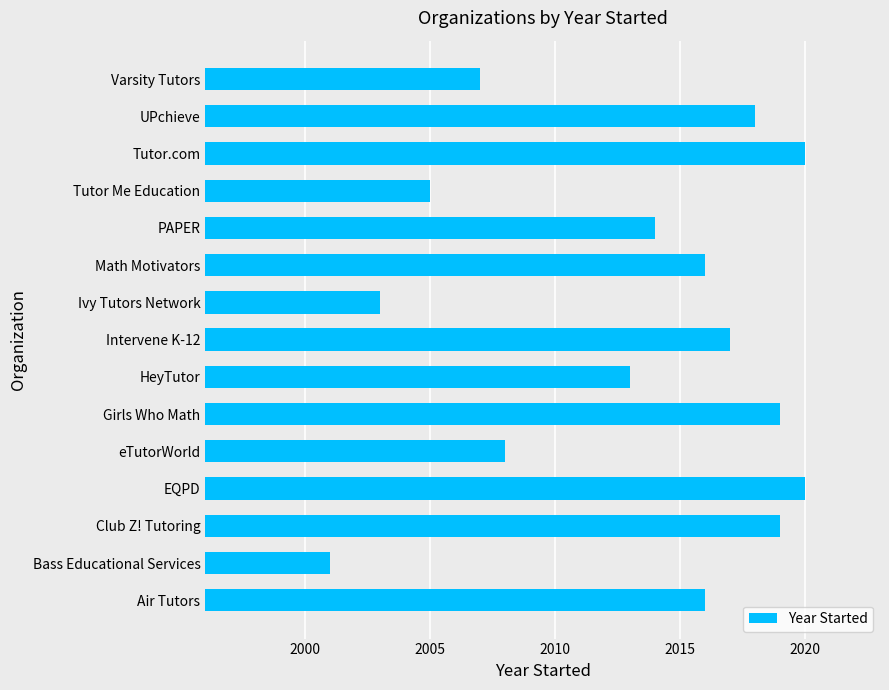

What is the change in value from Ivy Tutors Network to UPchieve?

+15